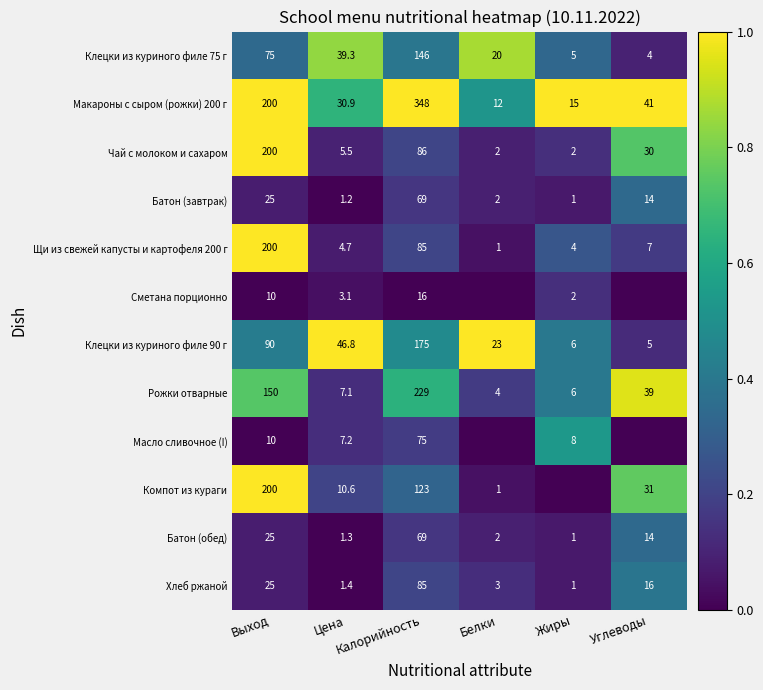

What is the average value of the Макароны с сыром (рожки) 200 г series?

107.8